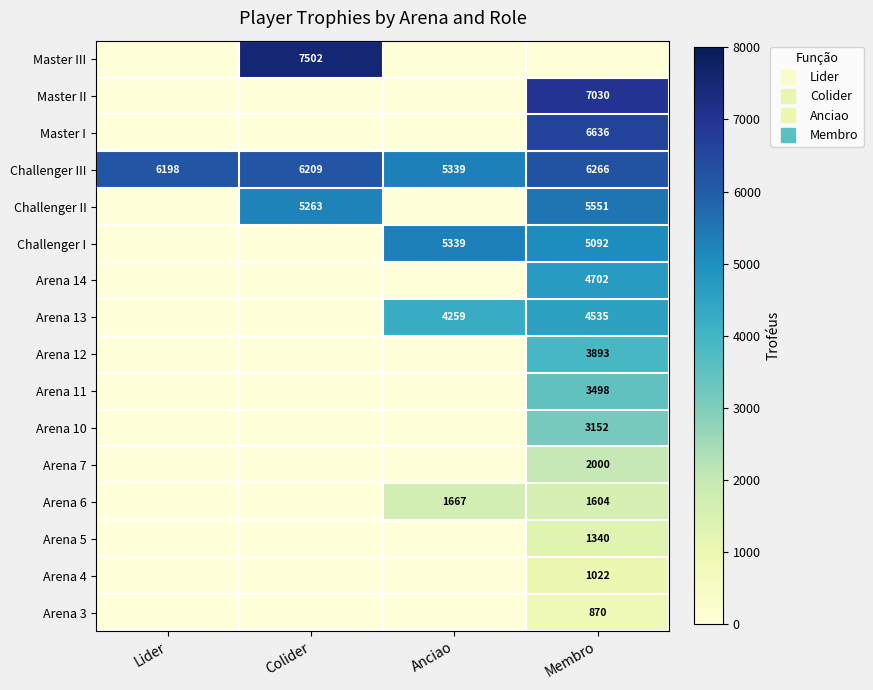

What is the total value across all series at Membro?

57191